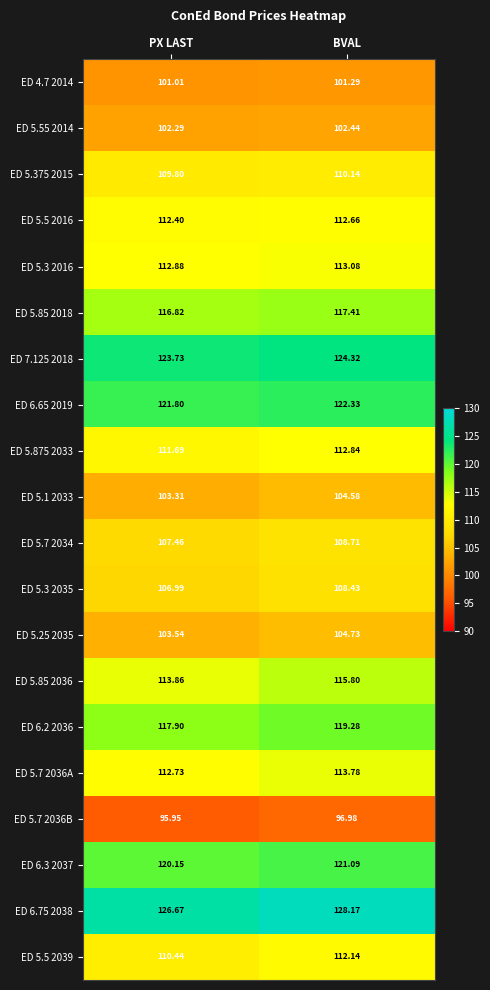

At which label does ED 5.85 2036 reach its minimum?

PX LAST